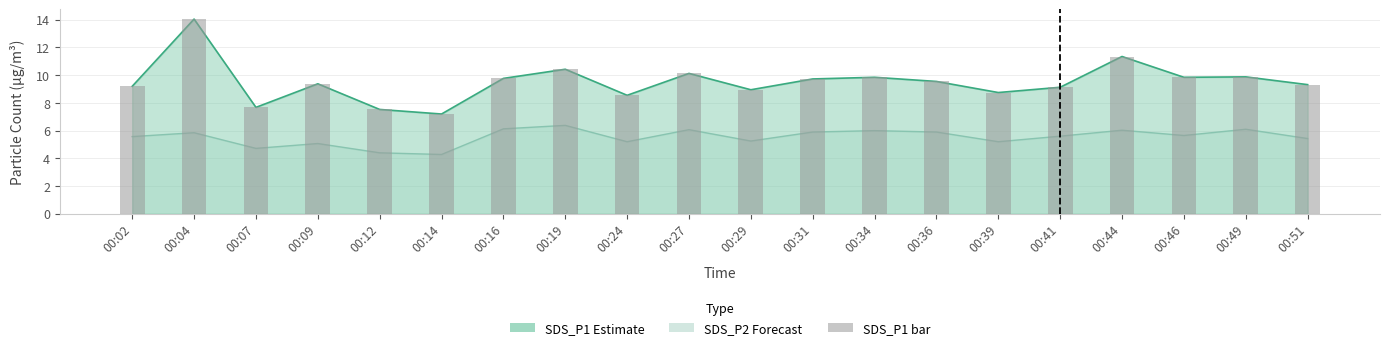

What is the value of the 5th bar from the left?

7.5